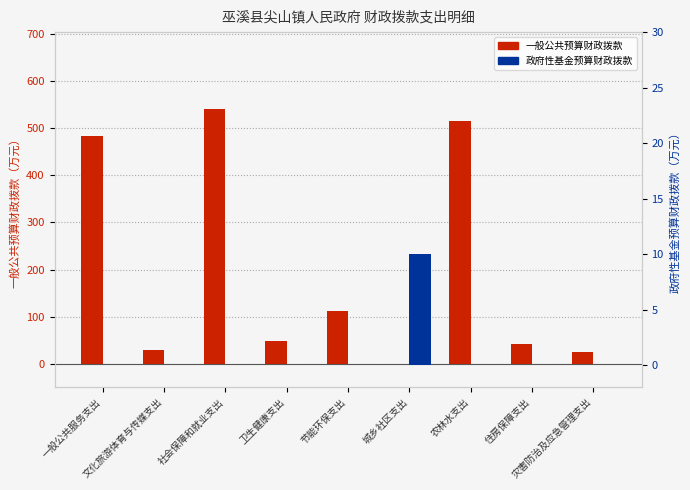

Is the value of 一般公共预算财政拨款 at 节能环保支出 greater than the value of 政府性基金预算财政拨款 at 节能环保支出?

Yes